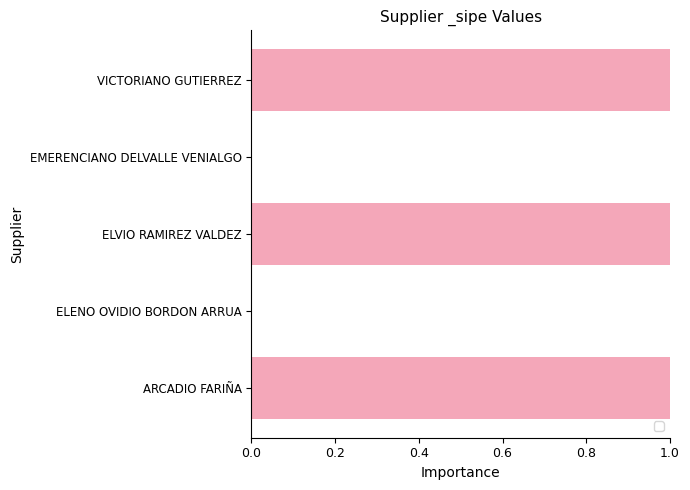

What is the sum of the values at ARCADIO FARIÑA and VICTORIANO GUTIERREZ?

2